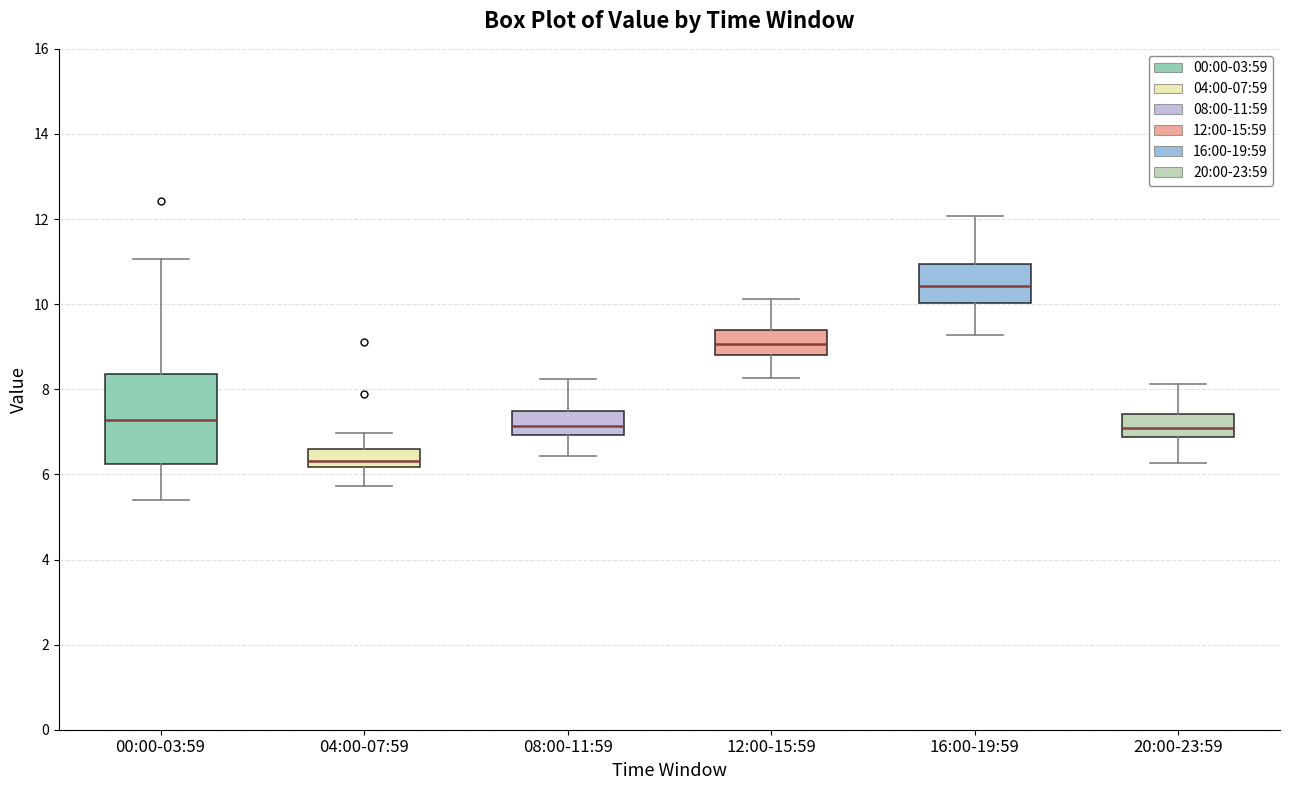

Reading left to right, transcribe this box plot: for each box, give where its median line is, the range the box spans, and where its two whiskers end, as read against the y-axis. The values are not printed on the chart, so give them approximately, as read against the axis.

00:00-03:59: median 7.2, box 6.2 to 8.4, whiskers 5.4 to 11.0
04:00-07:59: median 6.4, box 6.2 to 6.6, whiskers 5.8 to 7.0
08:00-11:59: median 7.2, box 7.0 to 7.4, whiskers 6.4 to 8.2
12:00-15:59: median 9.0, box 8.8 to 9.4, whiskers 8.2 to 10.2
16:00-19:59: median 10.4, box 10.0 to 11.0, whiskers 9.2 to 12.0
20:00-23:59: median 7.2, box 6.8 to 7.4, whiskers 6.2 to 8.2